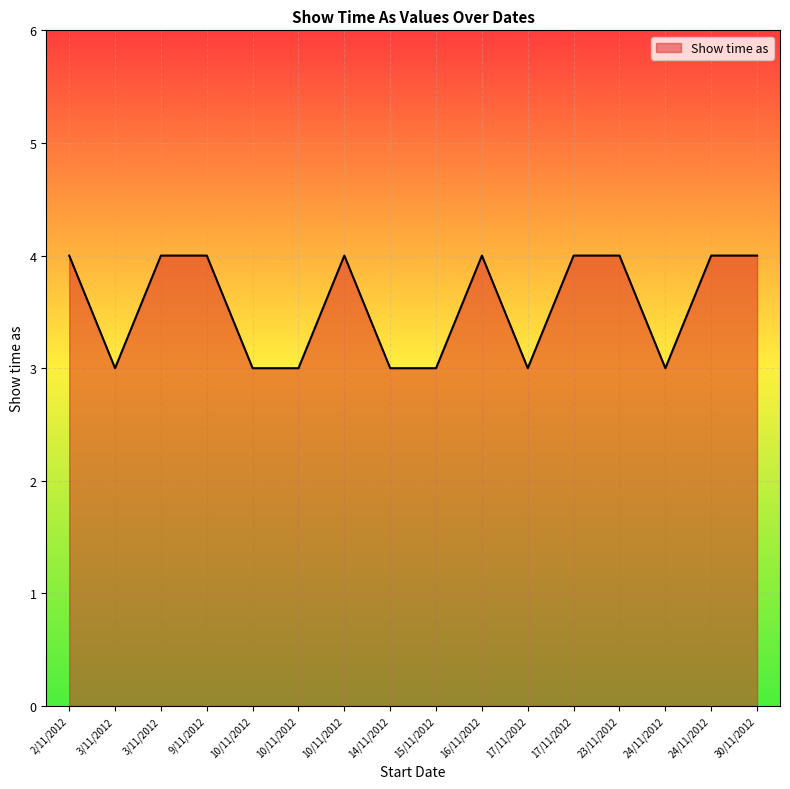

What is the greatest value displayed?

4